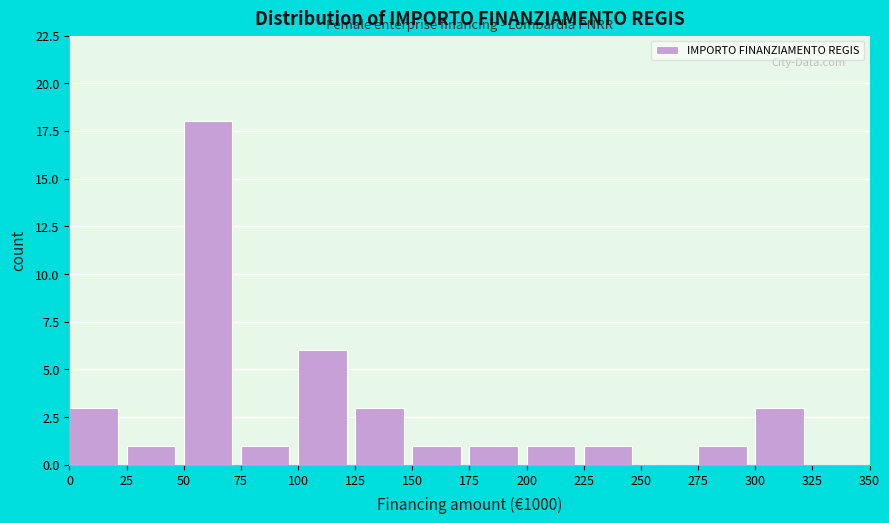

Reading left to right, transcribe this chart: for each bar, give the range it covers on the x-axis and its height. The values are not printed on the chart, so give them approximately, as read against the axis.

0 to 25: 3
25 to 50: 1
50 to 75: 18
75 to 100: 1
100 to 125: 6
125 to 150: 3
150 to 175: 1
175 to 200: 1
200 to 225: 1
225 to 250: 1
250 to 275: 0
275 to 300: 1
300 to 325: 3
325 to 350: 0